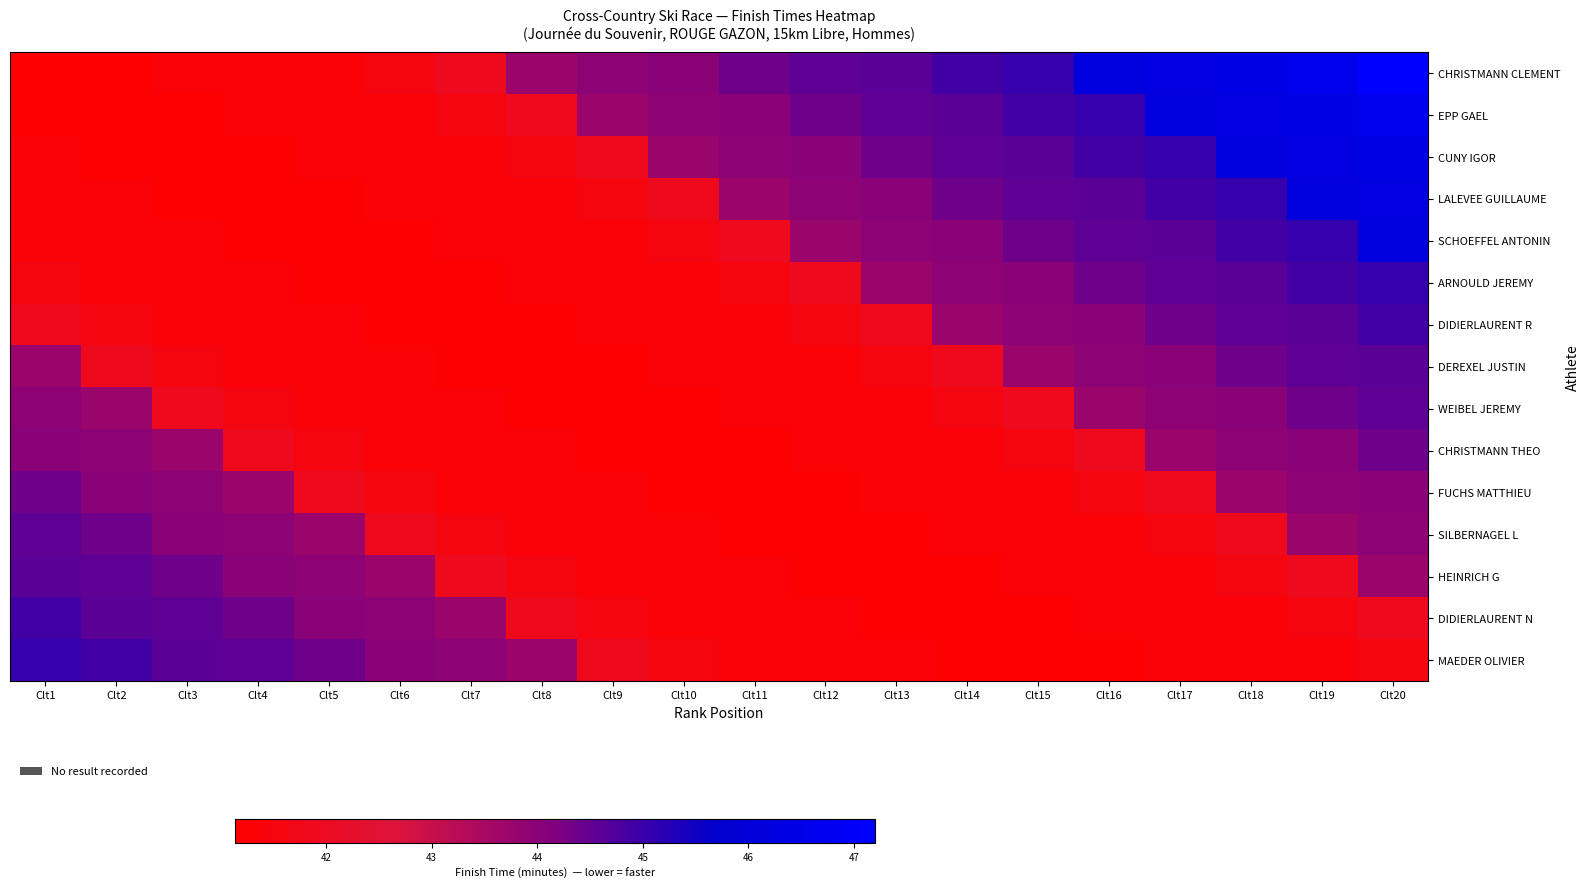

How many series are shown in this chart?

15